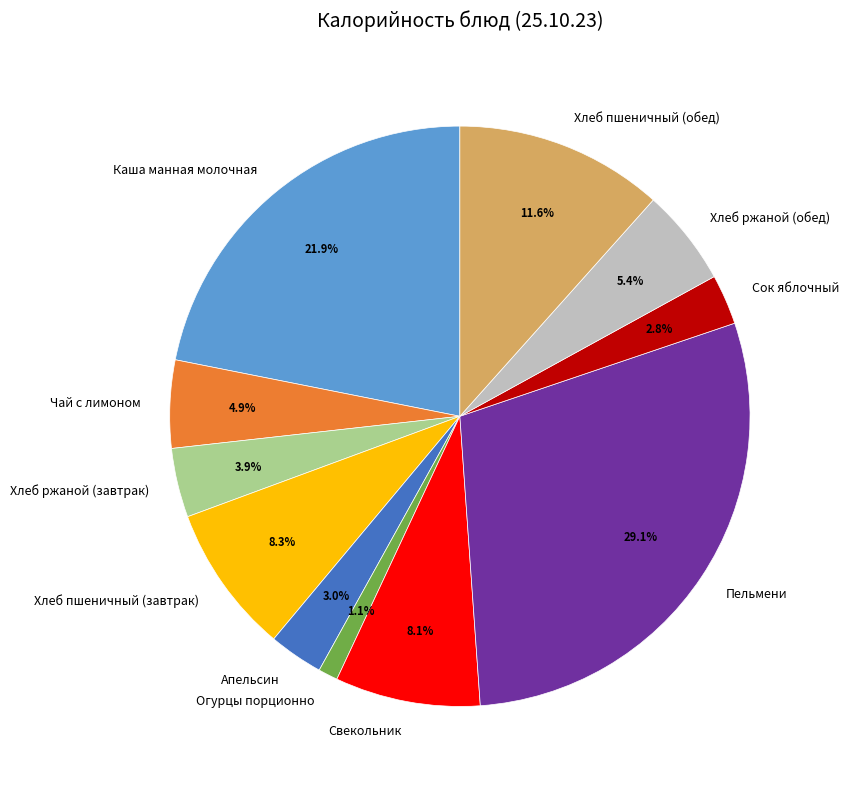

What percentage is the Каша манная молочная slice, to the nearest percent?

22%